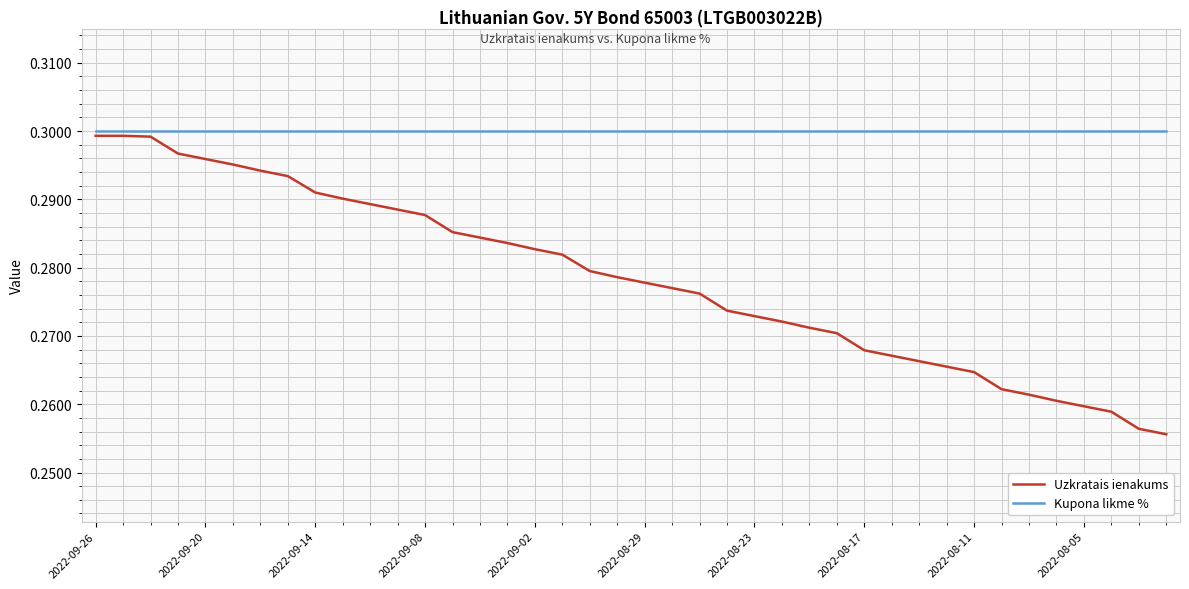

Which series has the widest spread of values?

Uzkratais ienakums